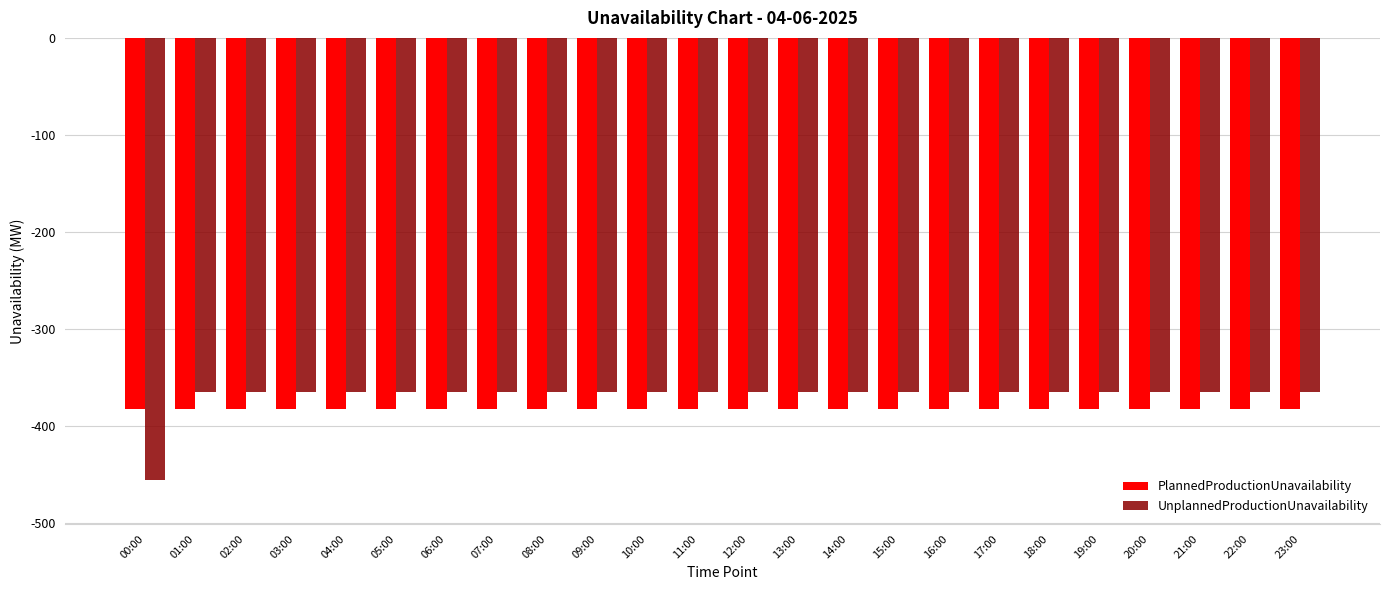

What is the difference between the highest and lowest values at 18:00?

17.7